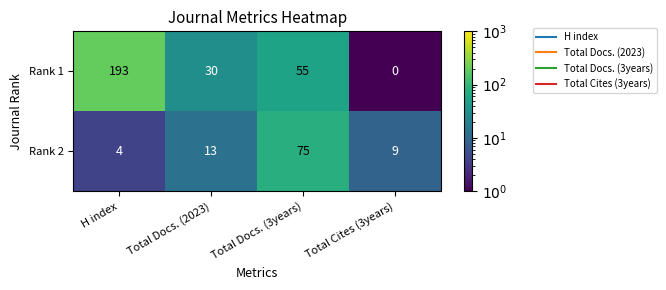

Count the number of data series in this chart.

2